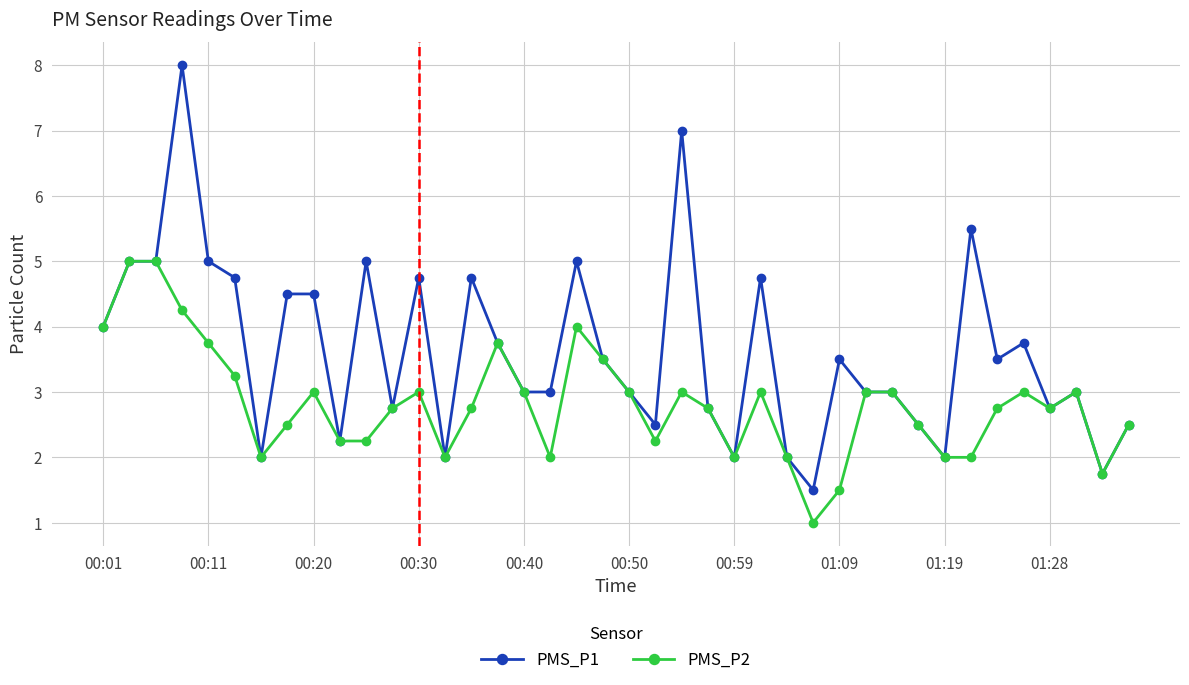

True or false: PMS_P2 has more than 2 points higher than both neighbors.

True